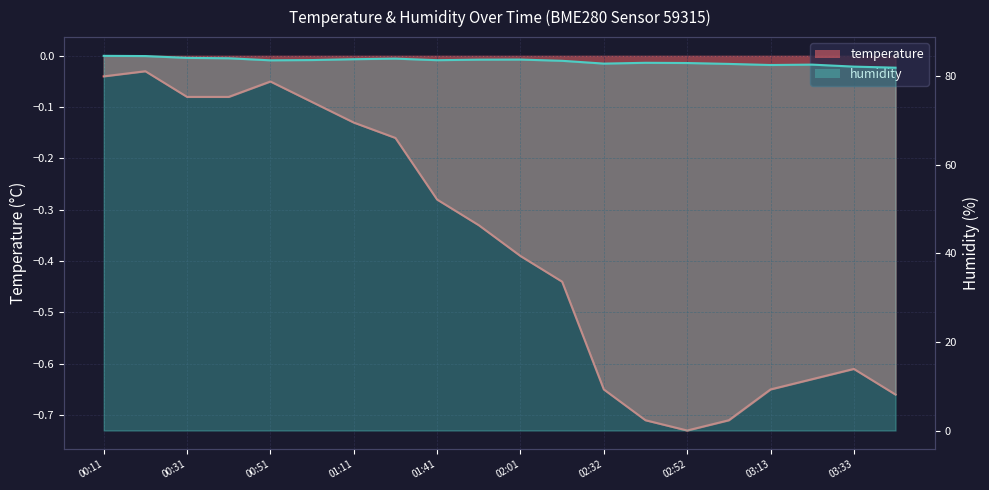

True or false: temperature has a value of -0.2 at 03:13.

False